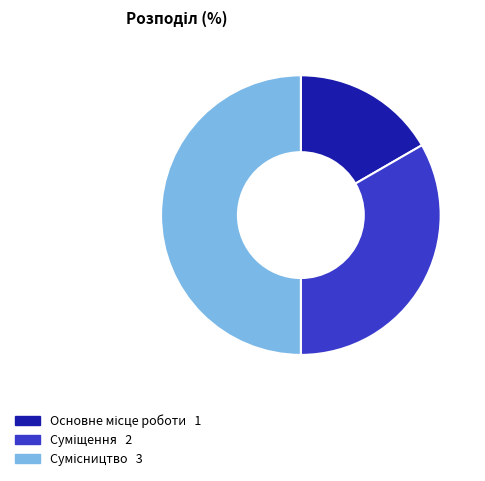

Combined, what portion of the pie is Основне місце роботи and Суміщення?

50.0%